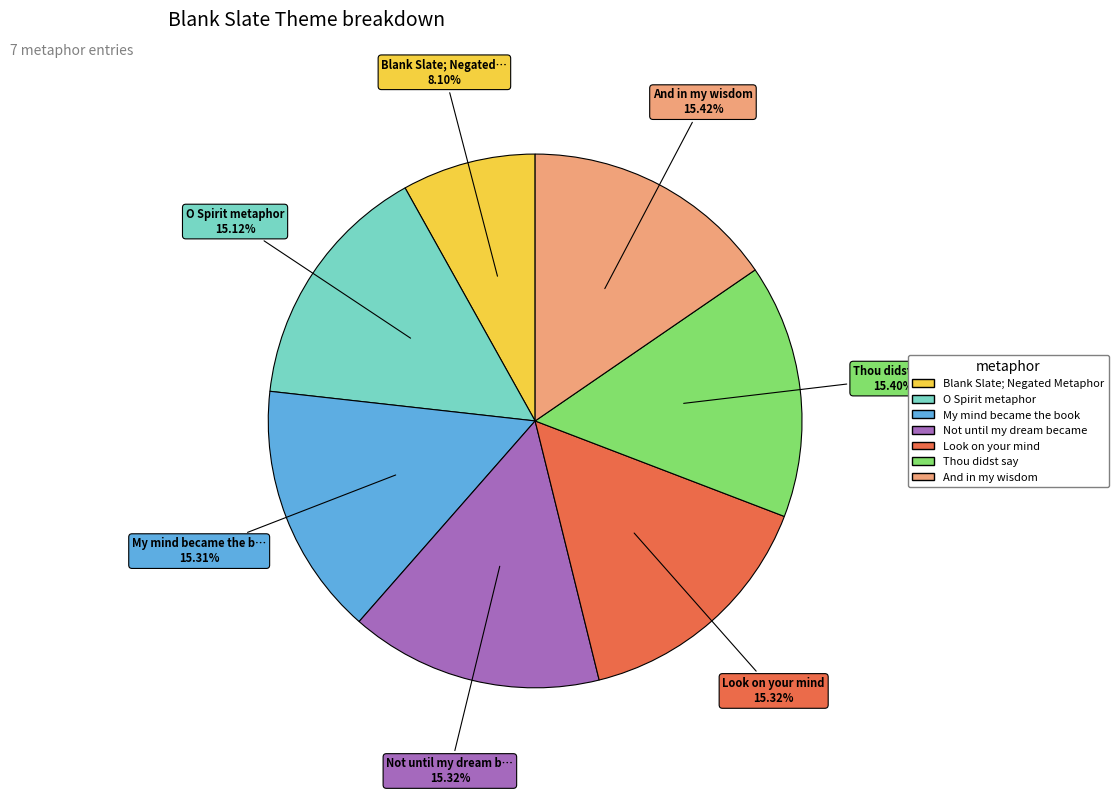

Approximately how many times larger is the value at Thou didst say compared to Blank Slate; Negated Metaphor?

1.9